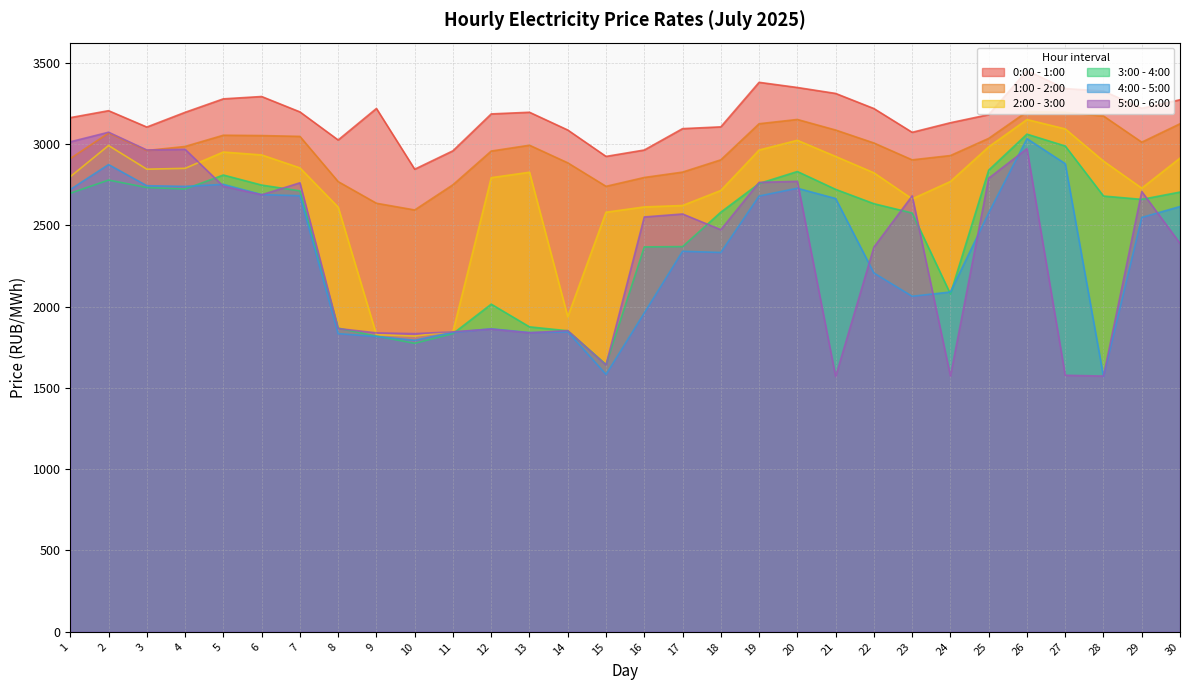

The 1:00 - 2:00 series shows 4616.8 at 15. True or false?

False